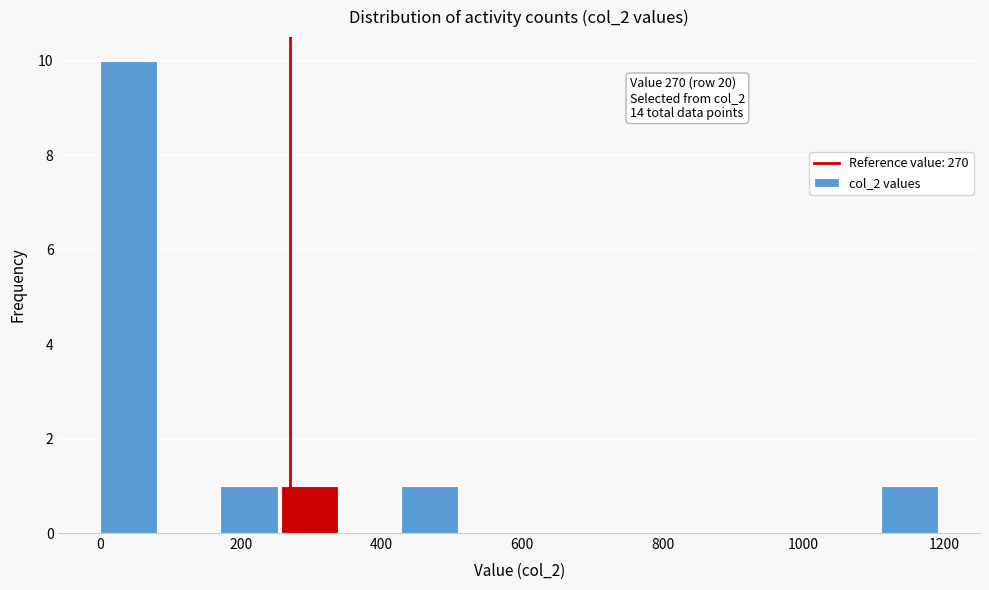

Over which range of the x-axis is the bar tallest?

0 to 80